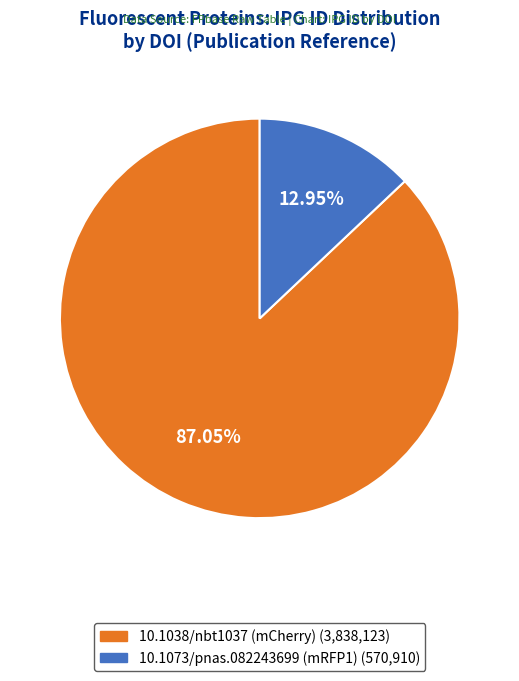

Combined, do 10.1038/nbt1037 (mCherry) and 10.1073/pnas.082243699 (mRFP1) account for over 50%?

Yes